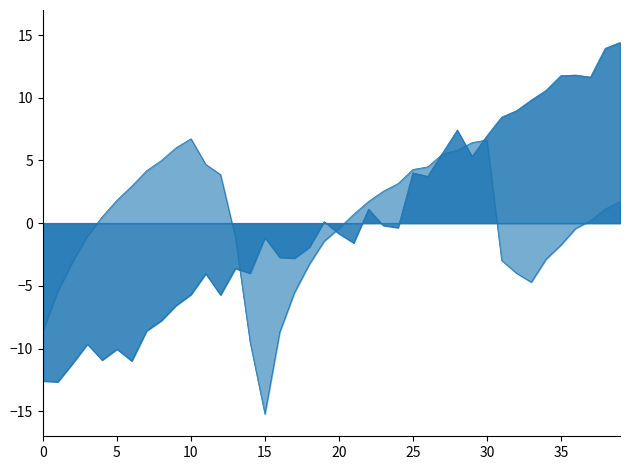

Count the number of data series in this chart.

2